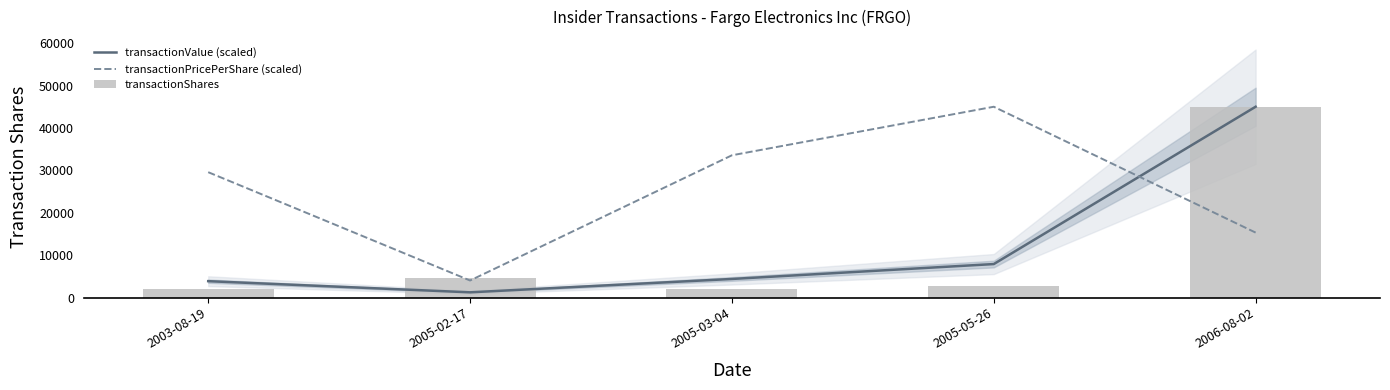

Are the bars grouped side by side (vs. stacked)?

Yes